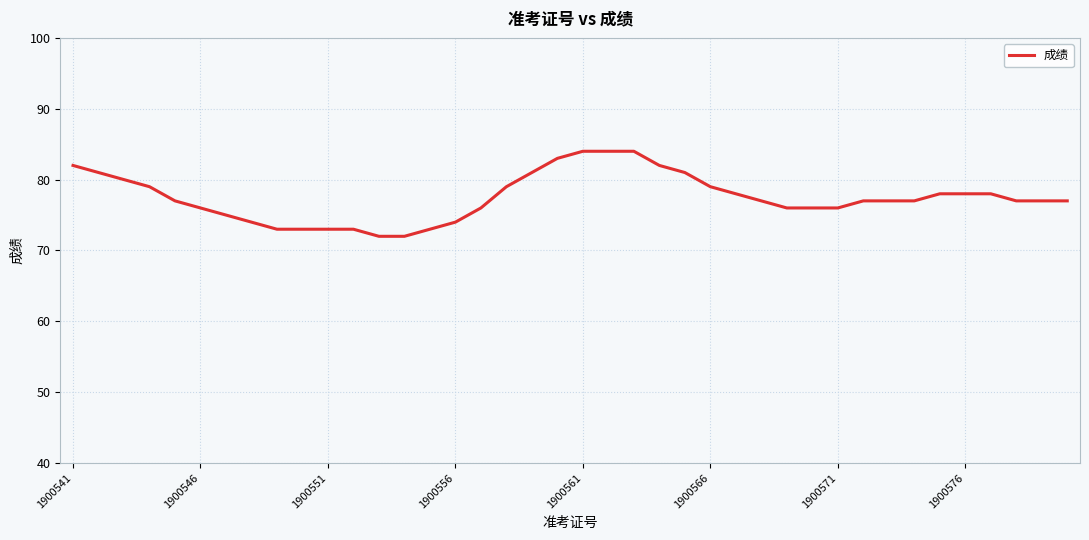

What is the minimum value shown in the chart?

72